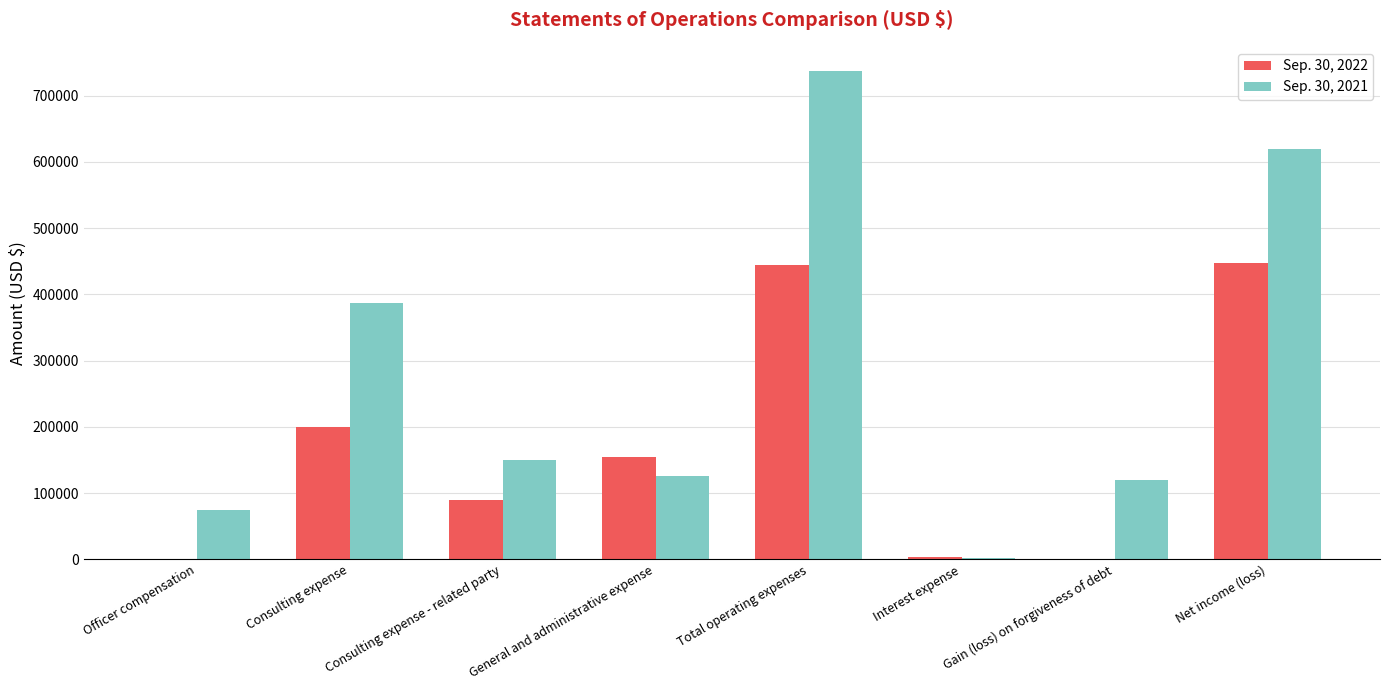

Reading left to right, transcribe all the data shown in this chart.

Sep. 30, 2022: 0	200000	90000	153912	443912	3122	0	447034
Sep. 30, 2021: 74000	386237	150375	126042	736644	2095	119362	619377